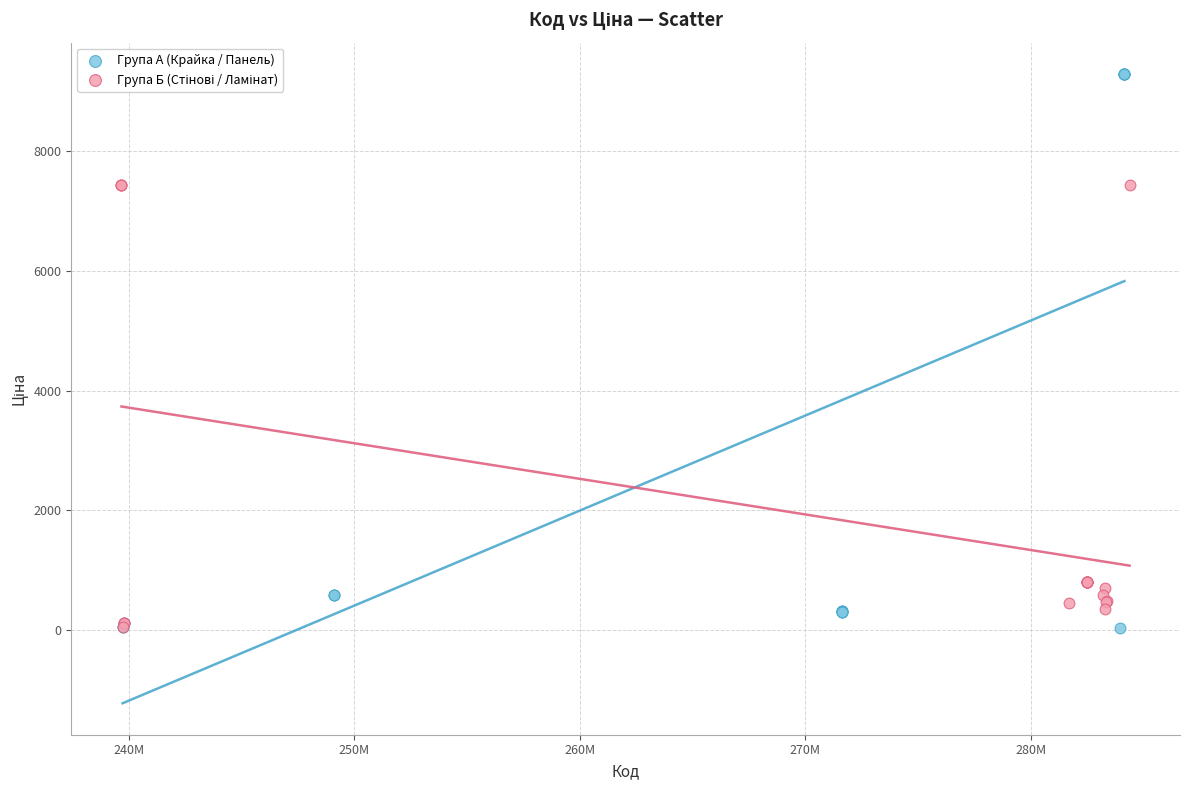

Which series has the largest Y range (max minus min)?

Група А (Крайка / Панель)